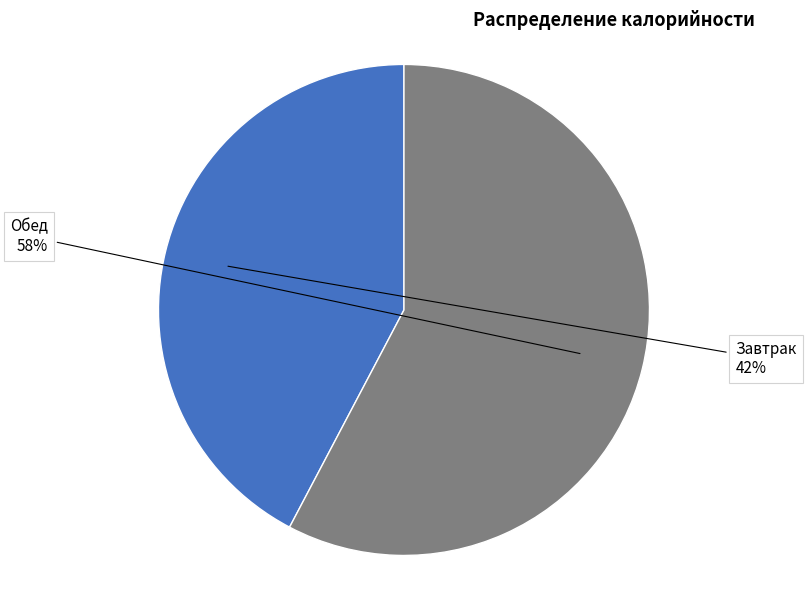

Which has a higher value, Обед or Завтрак?

Обед